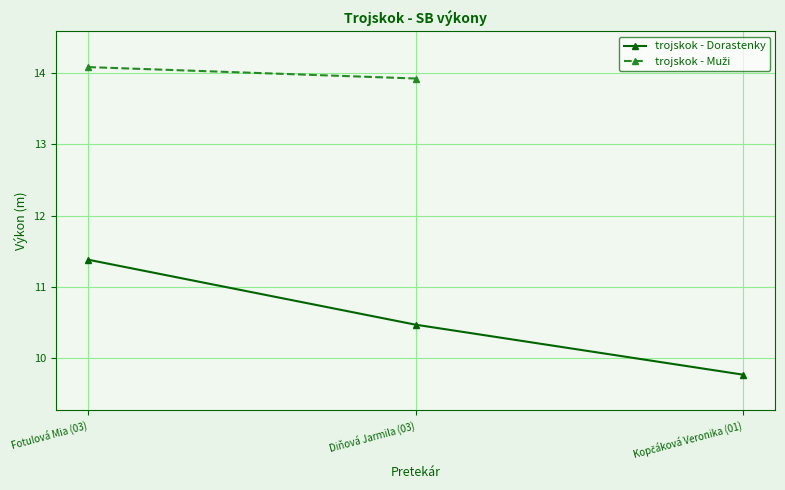

List the labels in order of value, smallest first.

Kopčáková Veronika (01), Diňová Jarmila (03), Fotulová Mia (03)